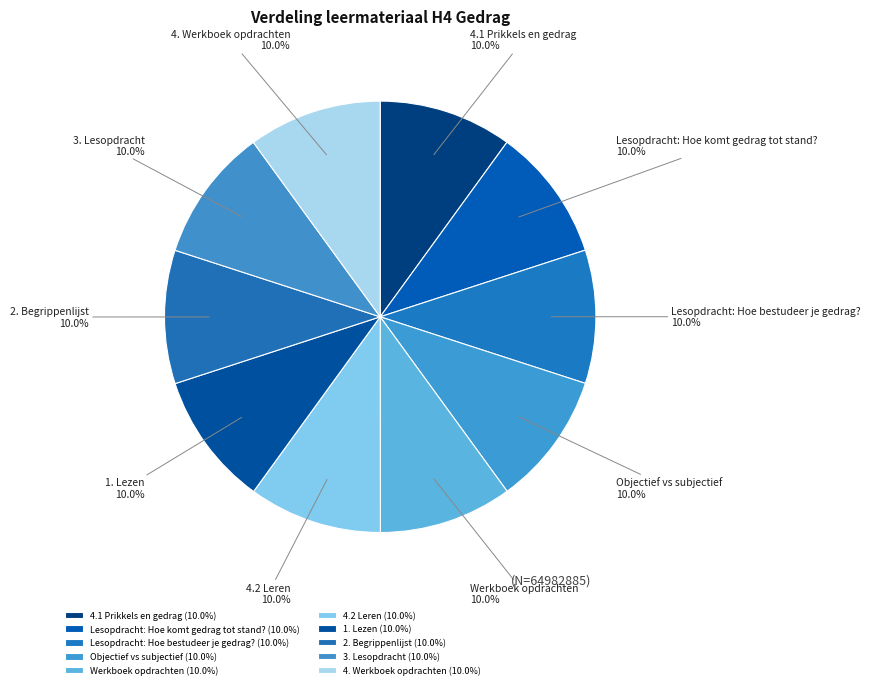

What percentage is the 1. Lezen slice, to the nearest percent?

10%